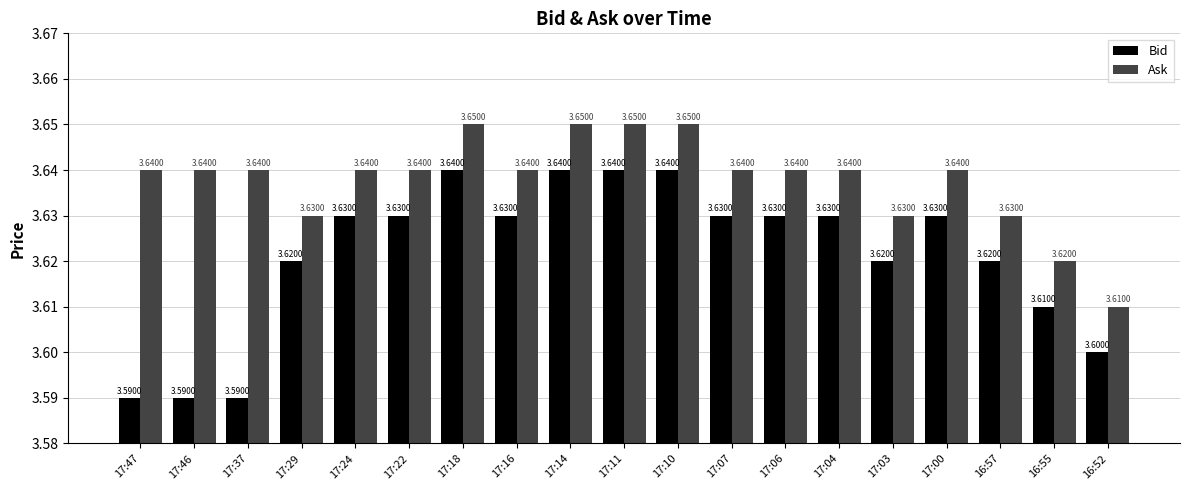

True or false: Bid has a value of 2.2 at 17:29.

False